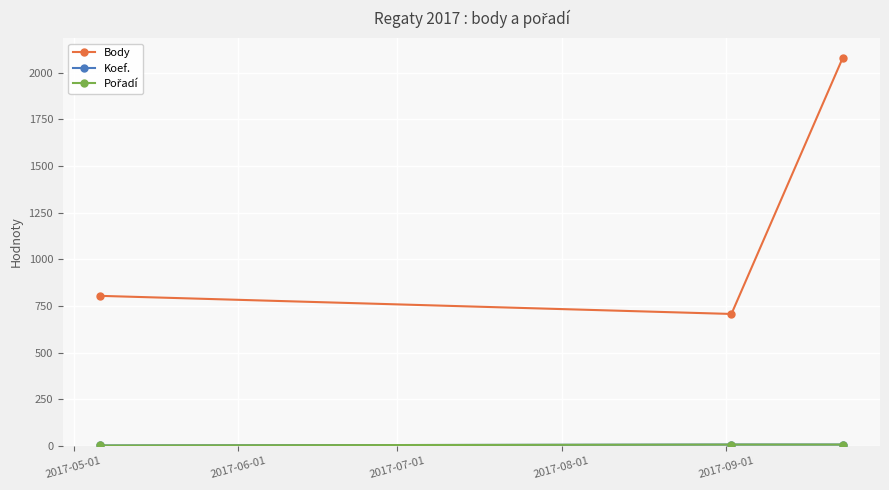

Is this an area chart (filled region under the line)?

No